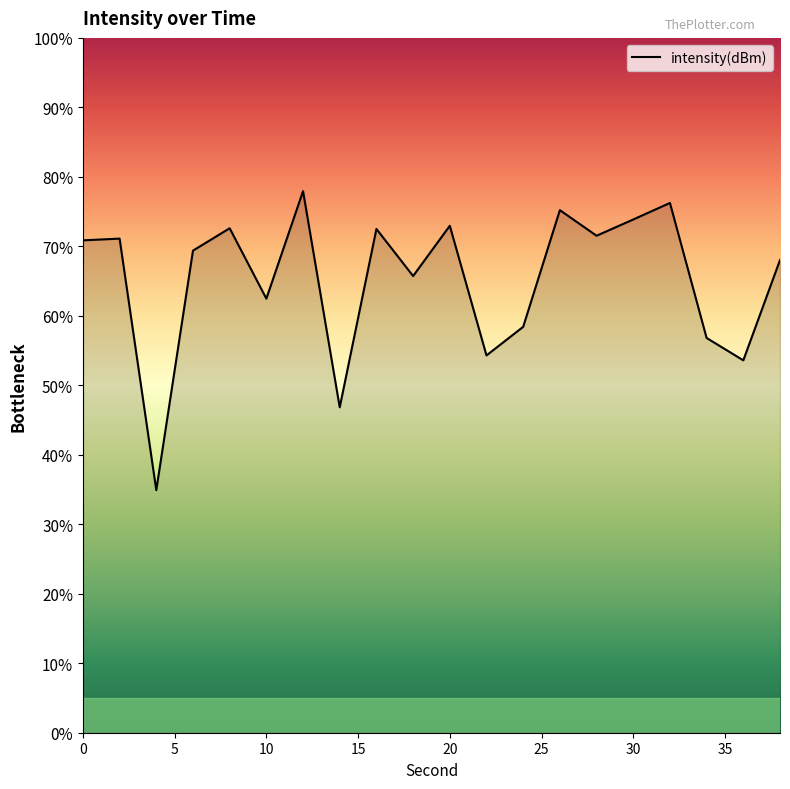

What is the minimum value shown in the chart?

34.9